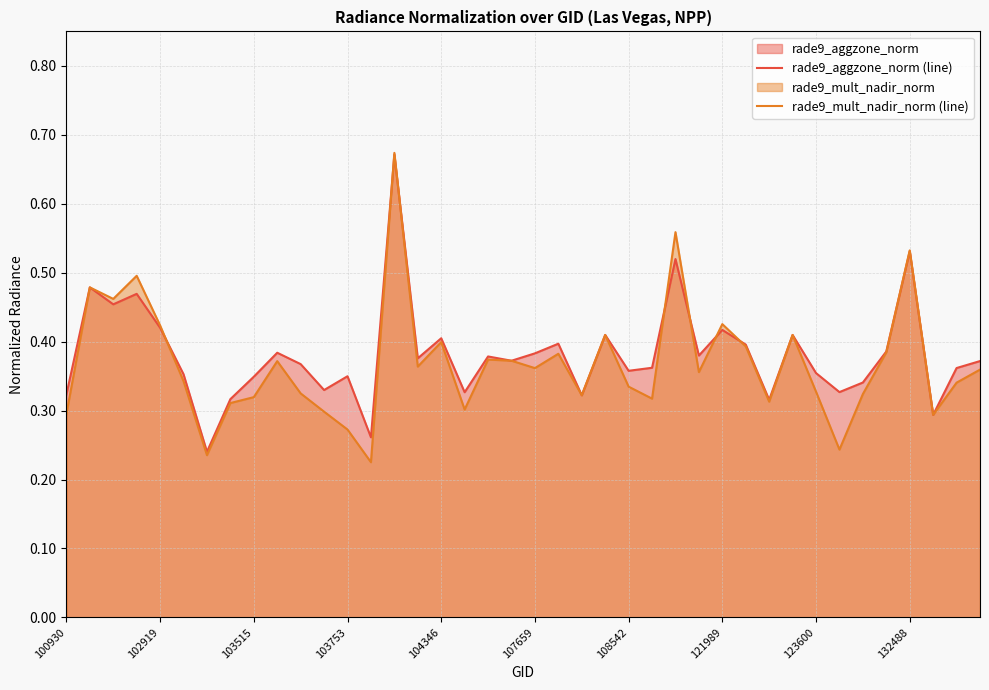

List the series in order of their peak value, highest first.

rade9_mult_nadir_norm (line), rade9_aggzone_norm (line)